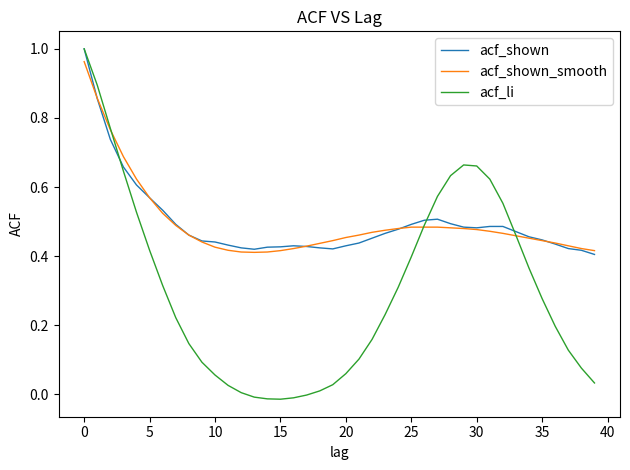

Is this an area chart (filled region under the line)?

No